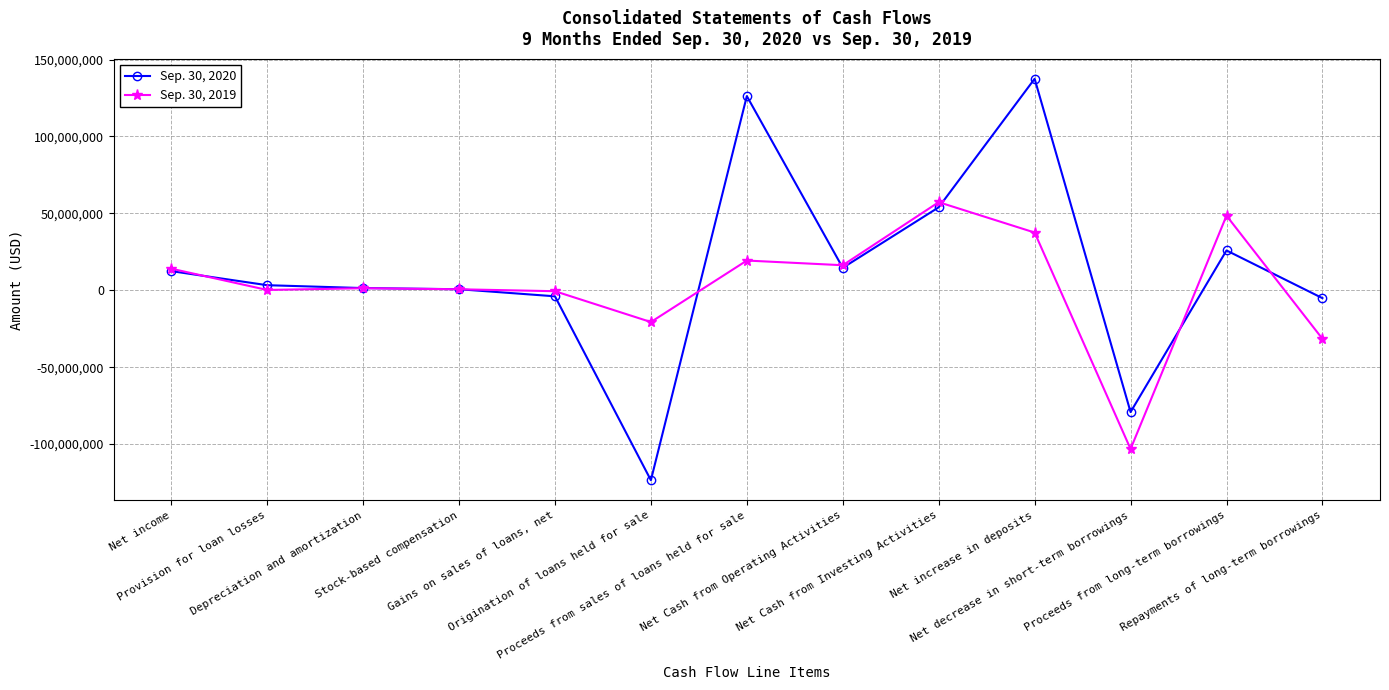

Is the value of Sep. 30, 2019 at Net Cash from Operating Activities greater than the value of Sep. 30, 2020 at Stock-based compensation?

Yes